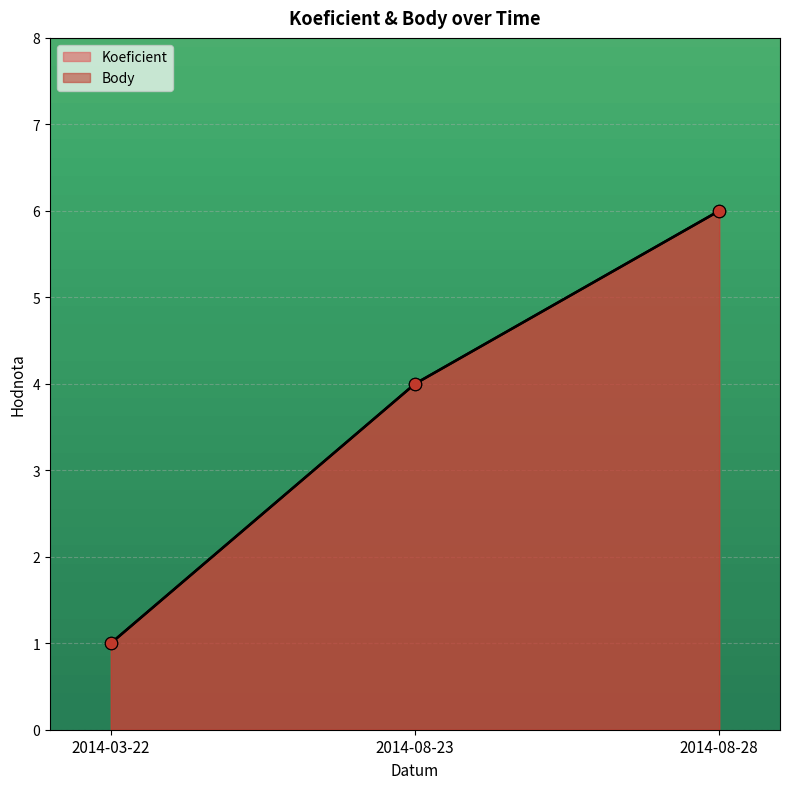

At which category is the sum across all series the highest?

2014-08-28